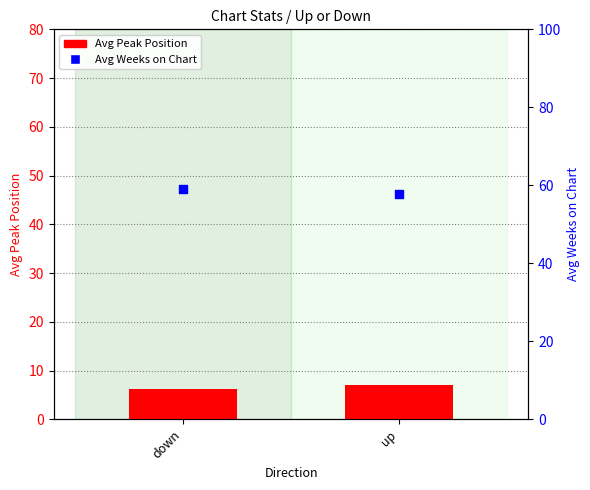

At which category is the sum across all series the highest?

down